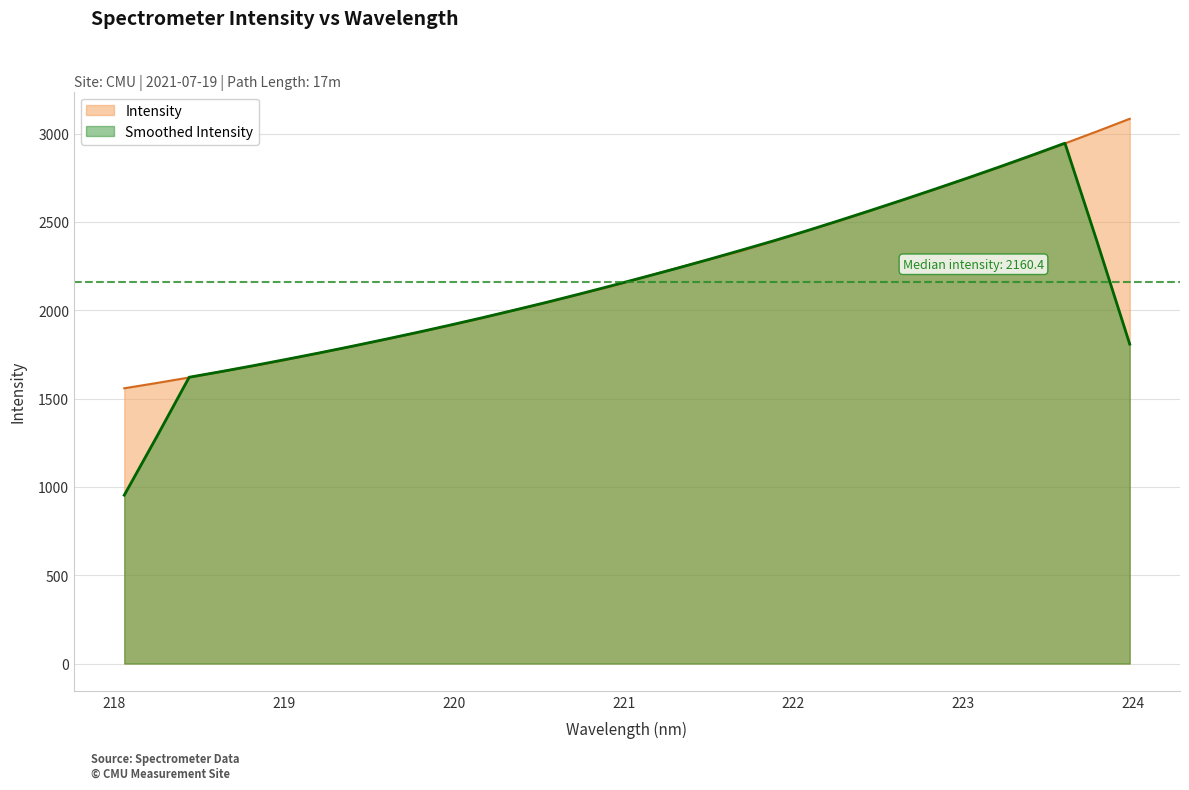

What is the label of the 26th point from the right?

219.2067